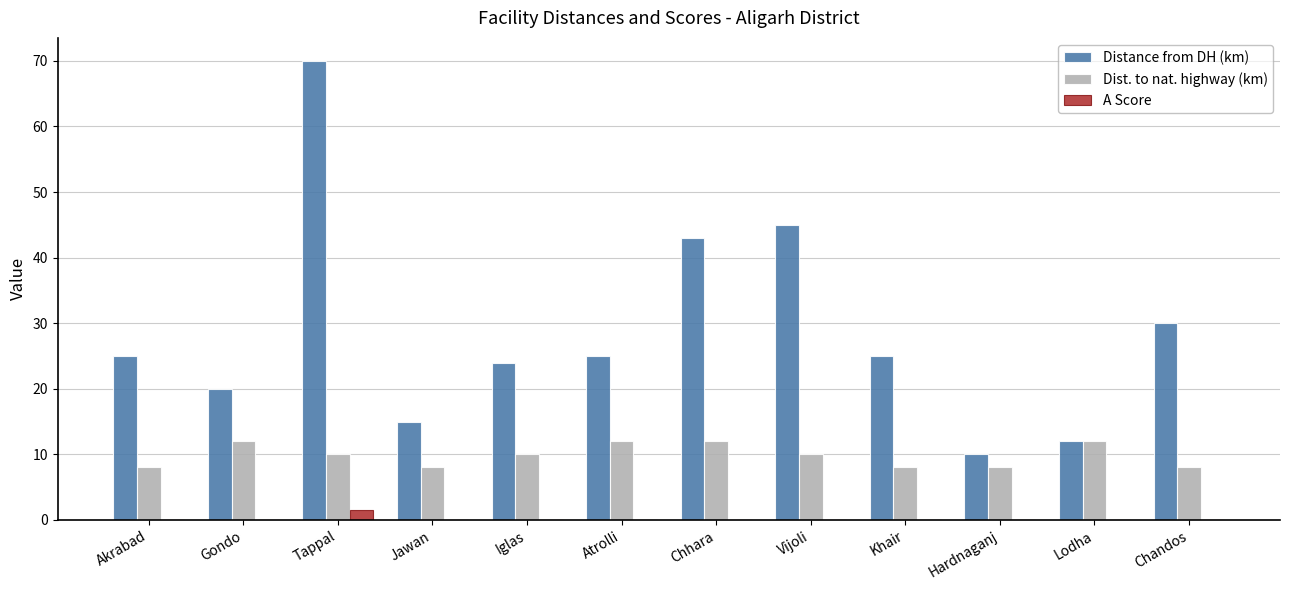

At which category is the sum across all series the highest?

Tappal